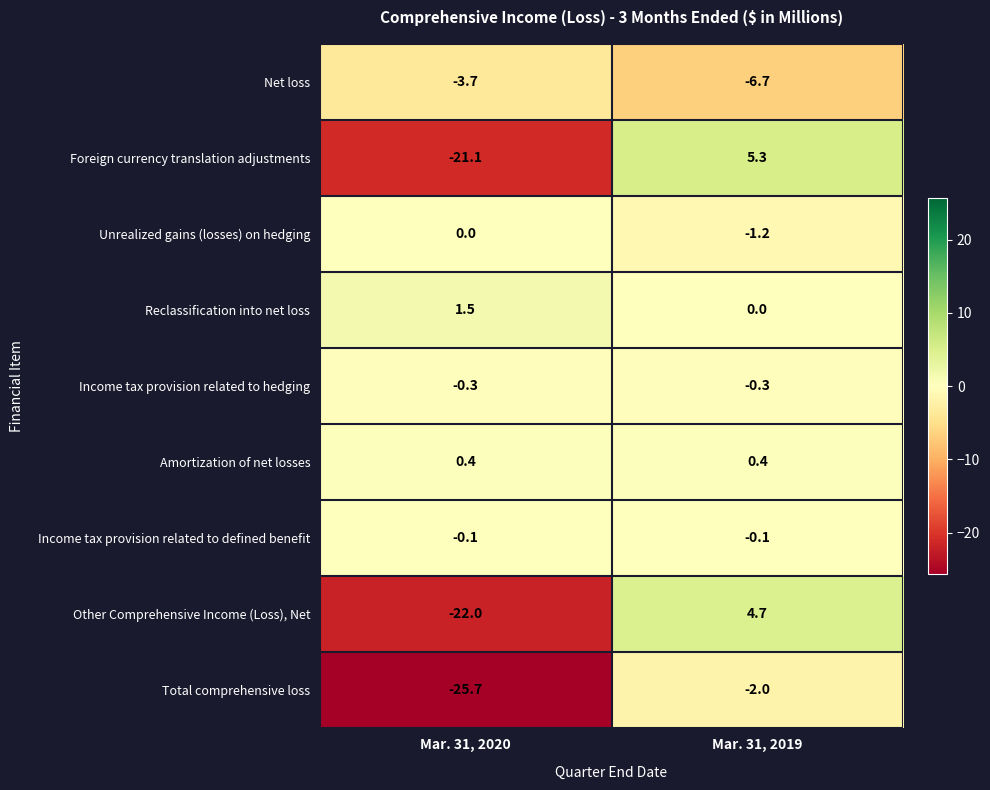

Count the number of categories in the chart.

2